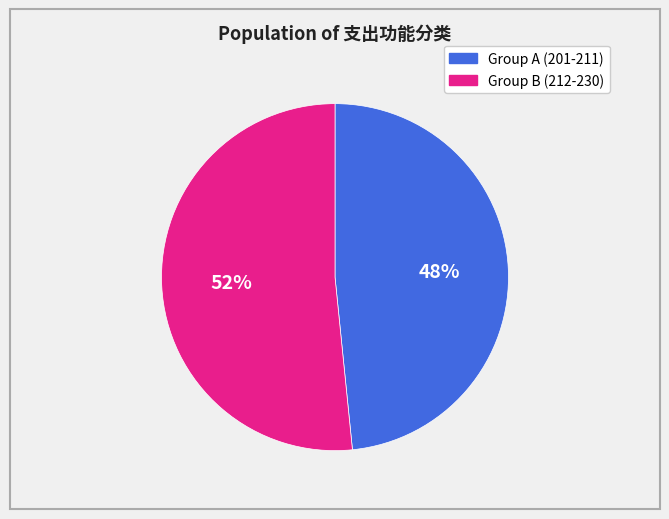

Is there any slice that represents more than half of the pie?

Yes